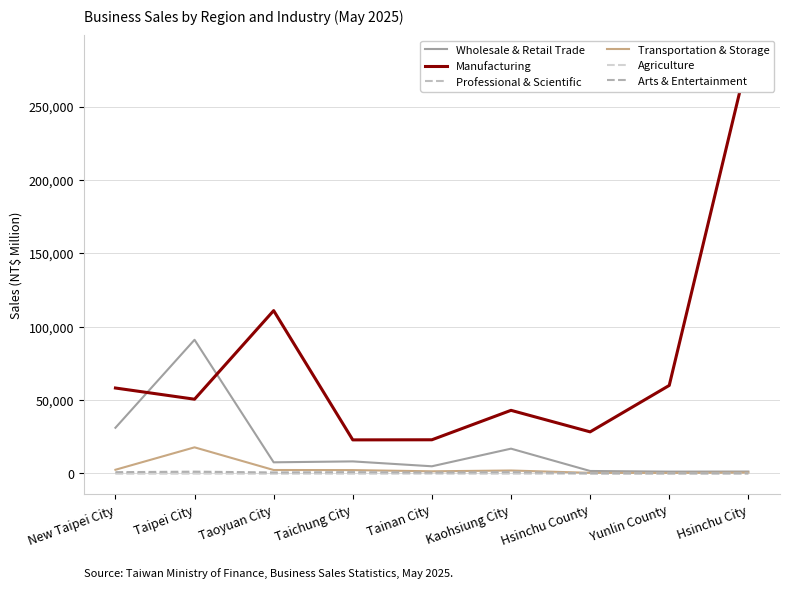

What is the value of the Transportation & Storage point at the 5th from the left?

1463